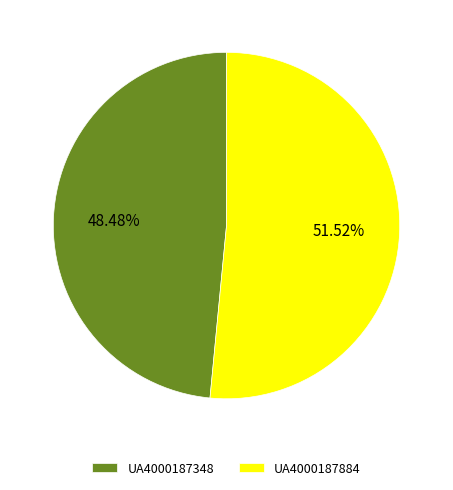

Count the number of slices in the pie.

2